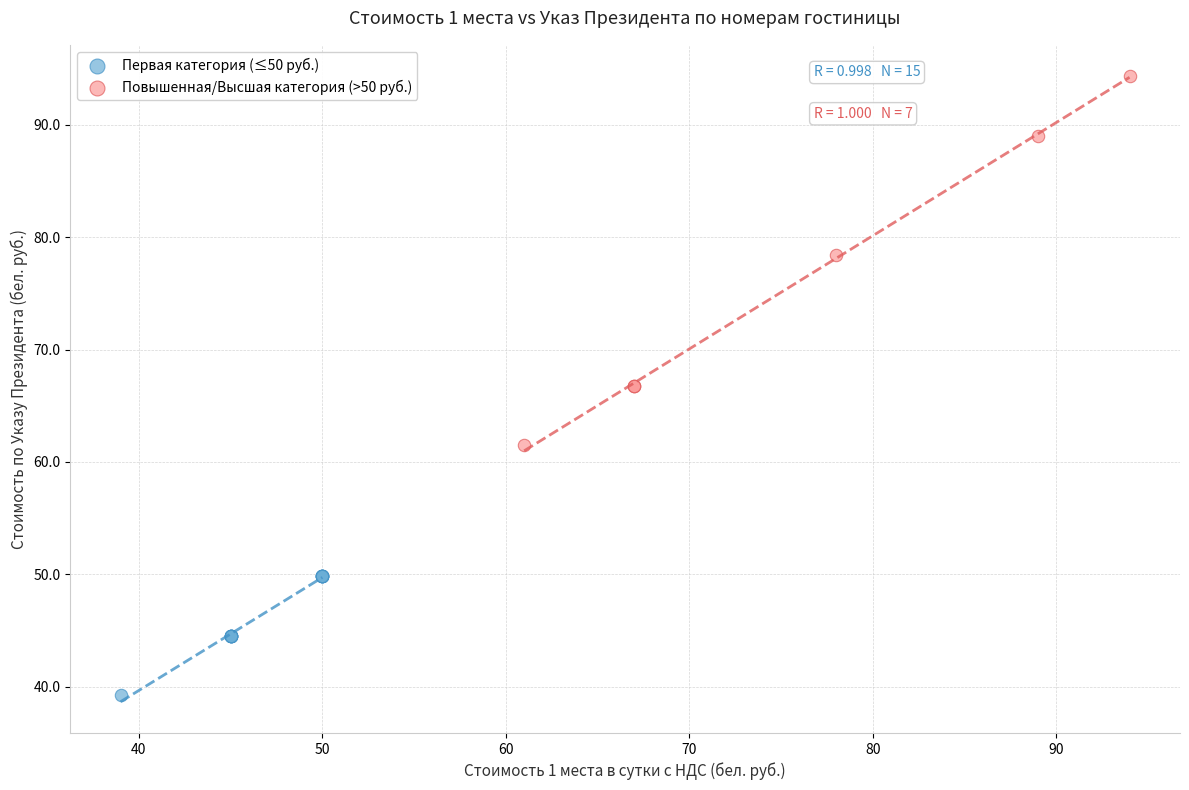

Which series has the widest spread of Y values?

Повышенная/Высшая категория (>50 руб.)